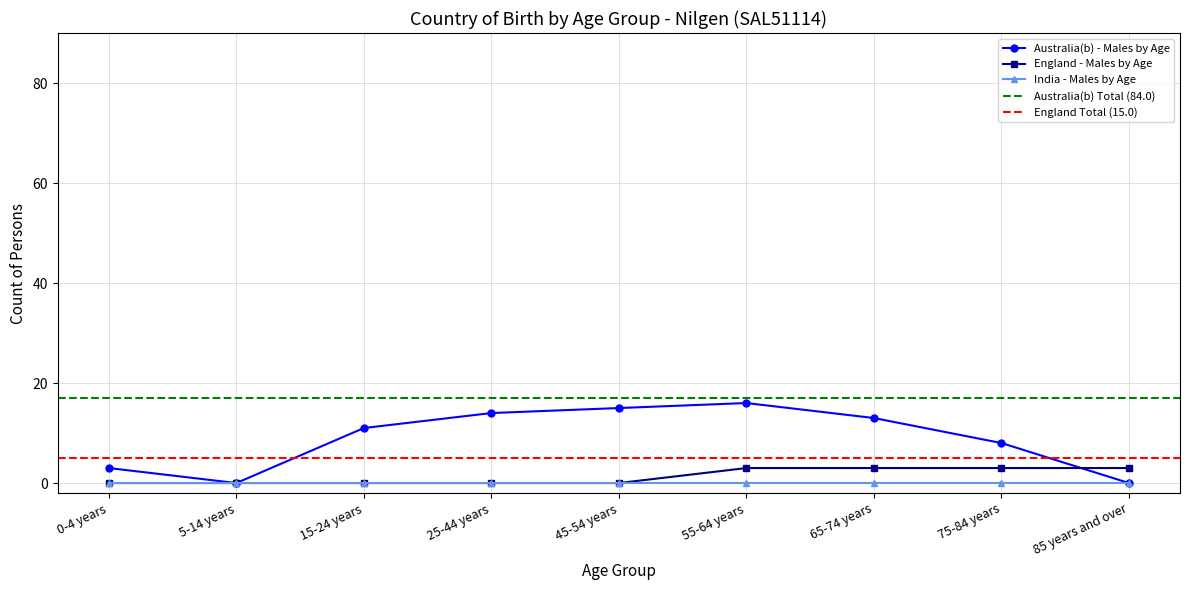

Is it true that England equals 3 at 85 years and over?

True